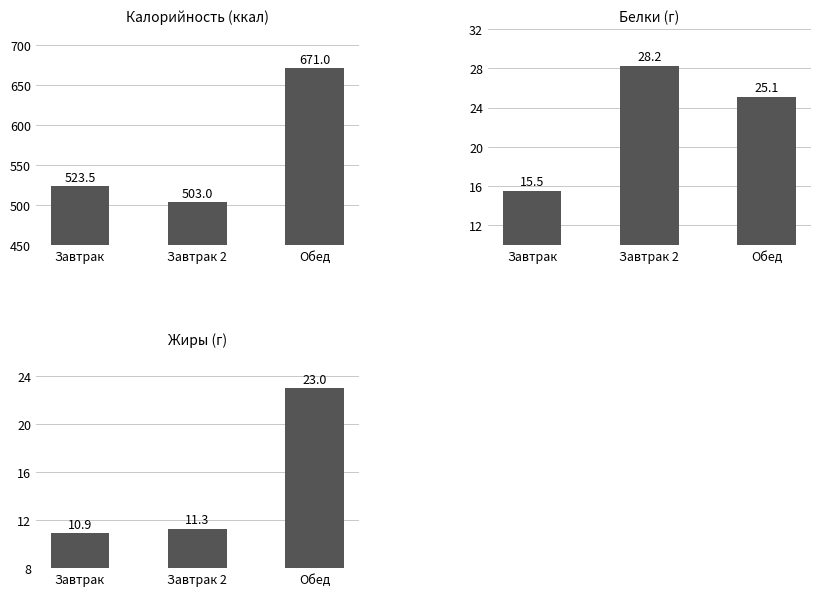

Where is Калорийность nearest to the value 587?

Завтрак